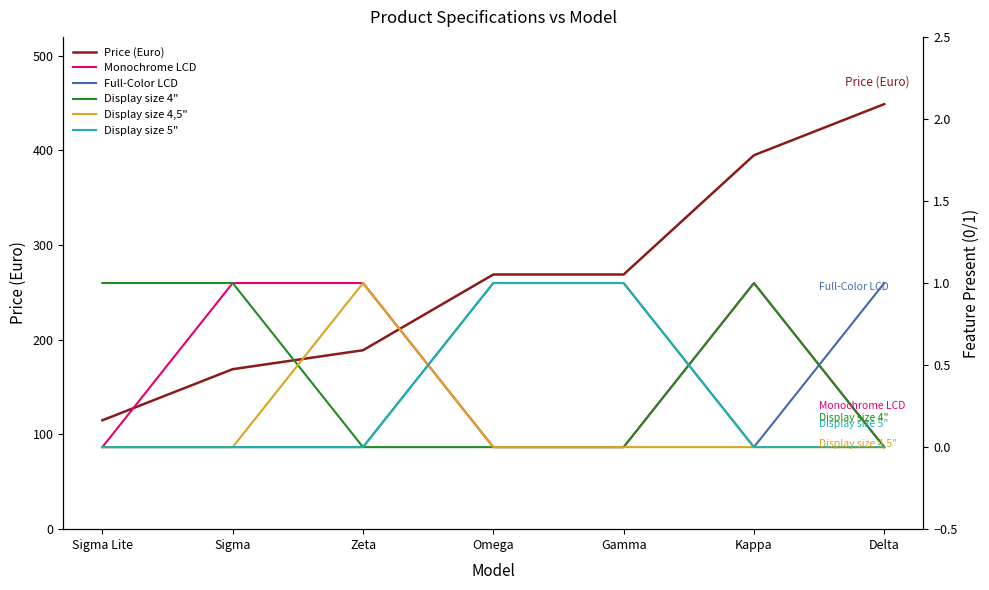

True or false: Display size 4" and Monochrome LCD intersect in this chart.

False